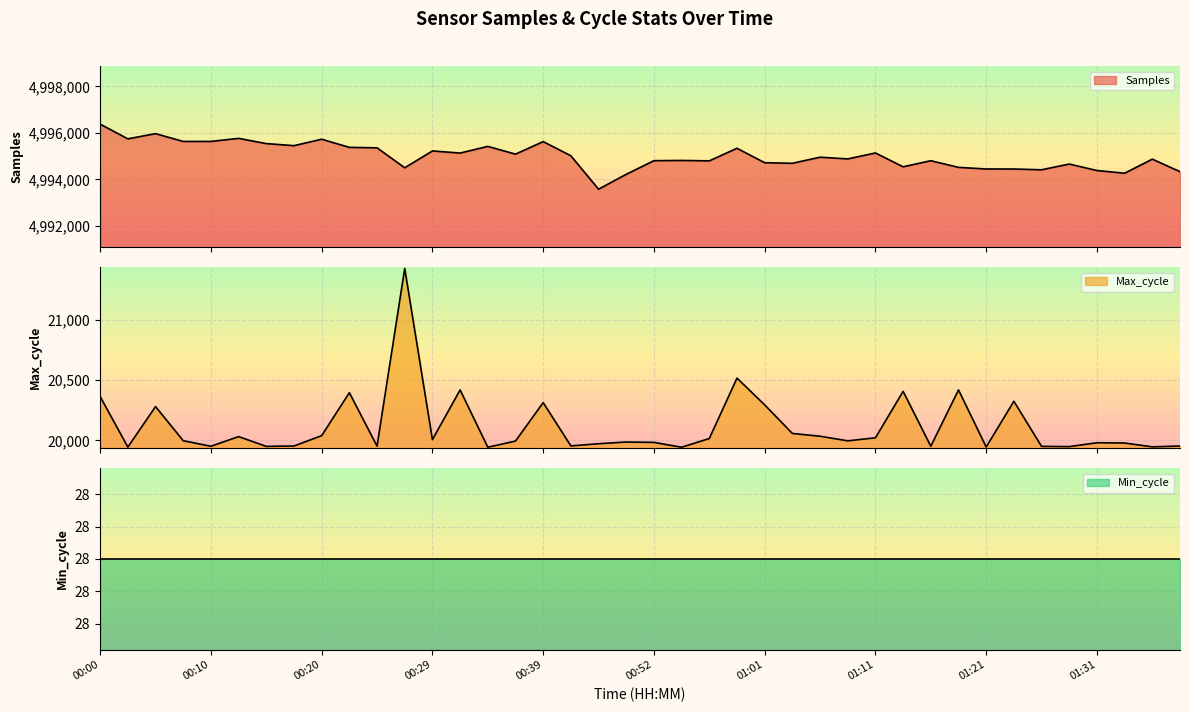

True or false: Samples and Max_cycle intersect in this chart.

False